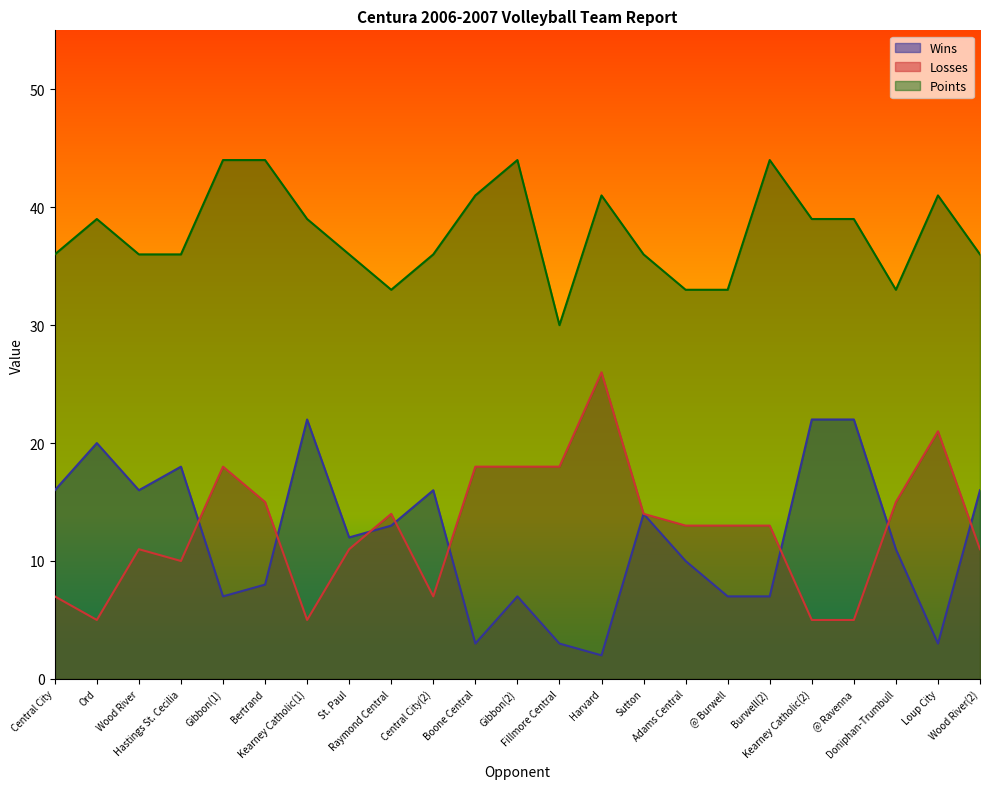

Does the chart have visible grid lines?

No